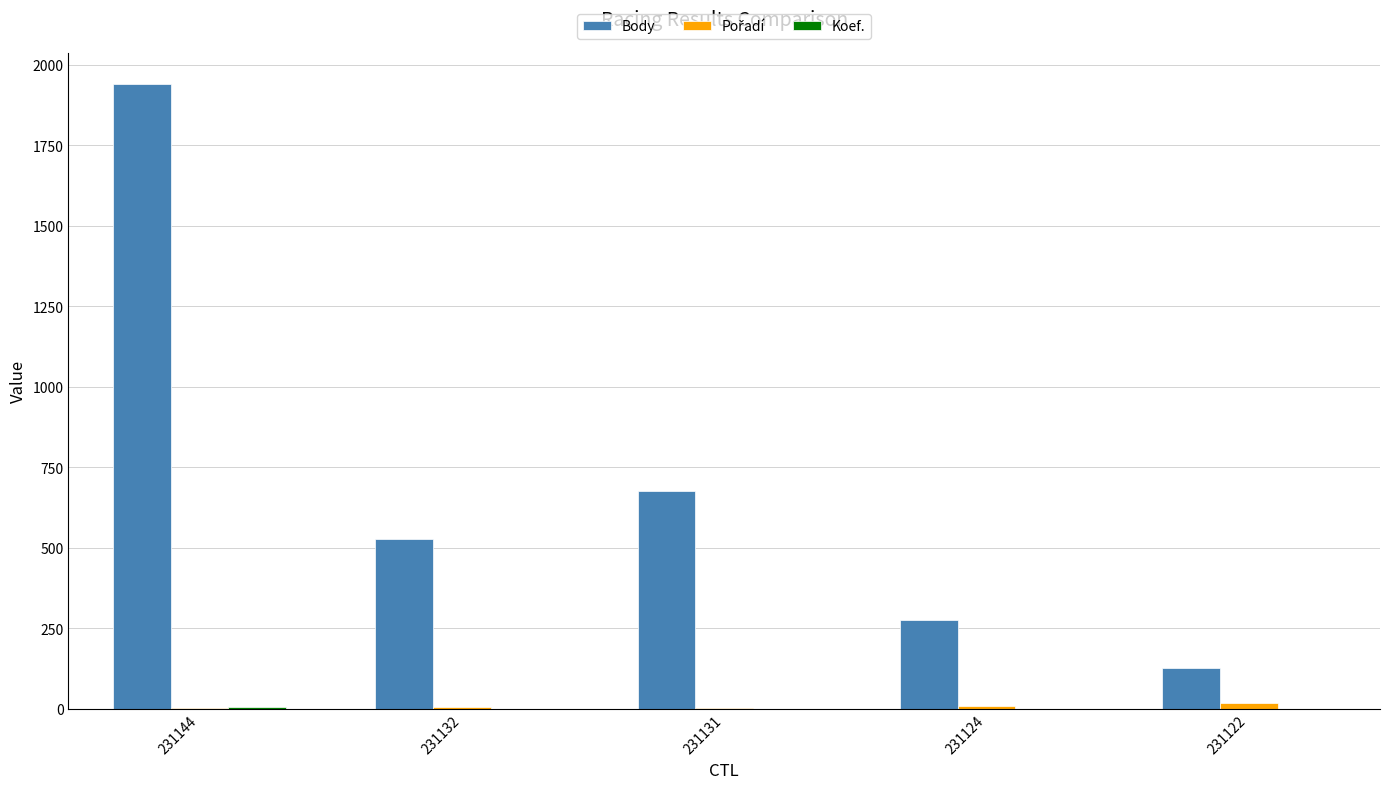

How many groups of bars are there?

5